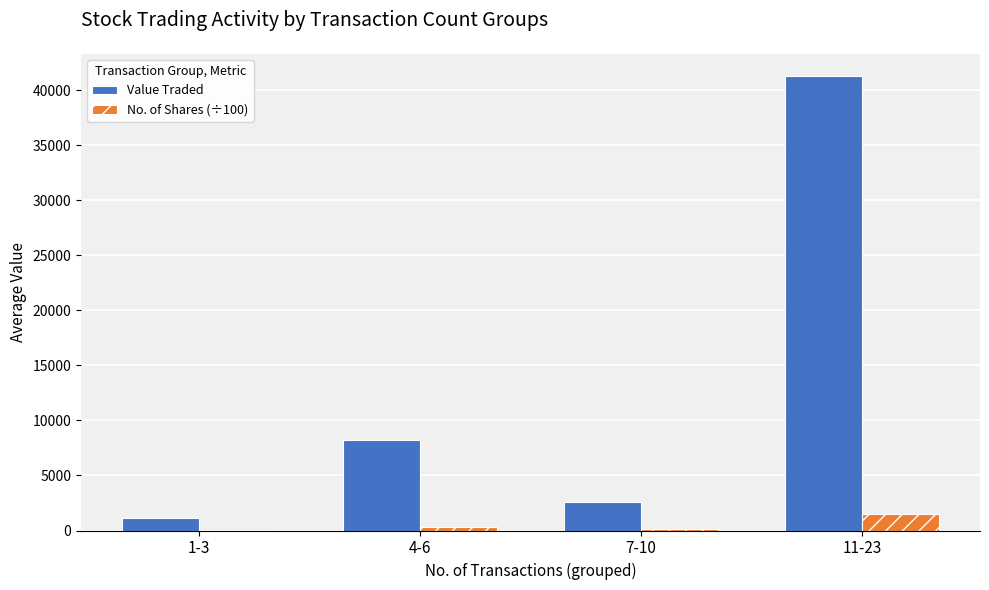

How many data points in No. of Shares (÷100) are above 305?

2